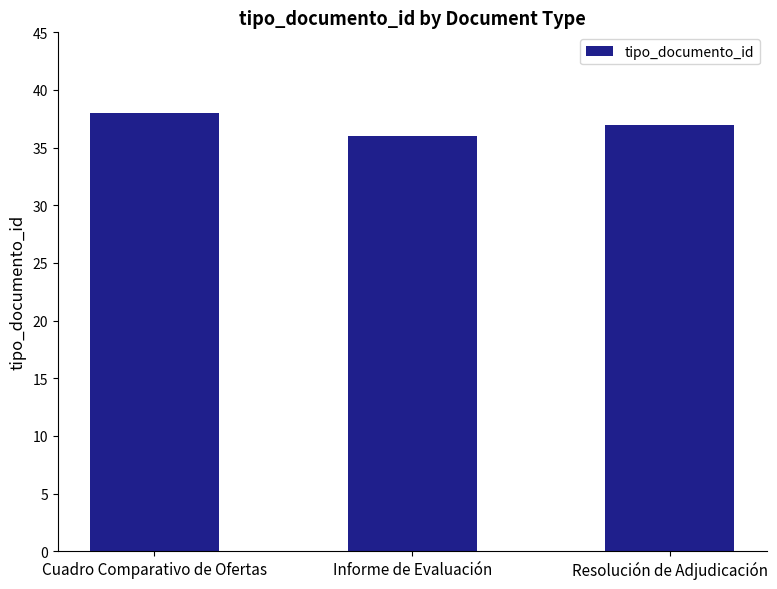

Where is the data nearest to the value 37?

Resolución de Adjudicación